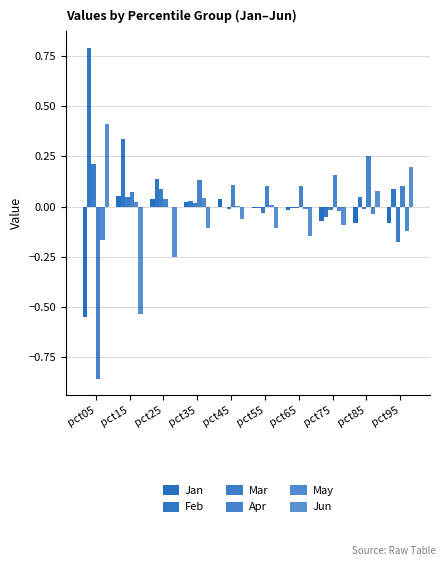

Count the number of categories in the chart.

10